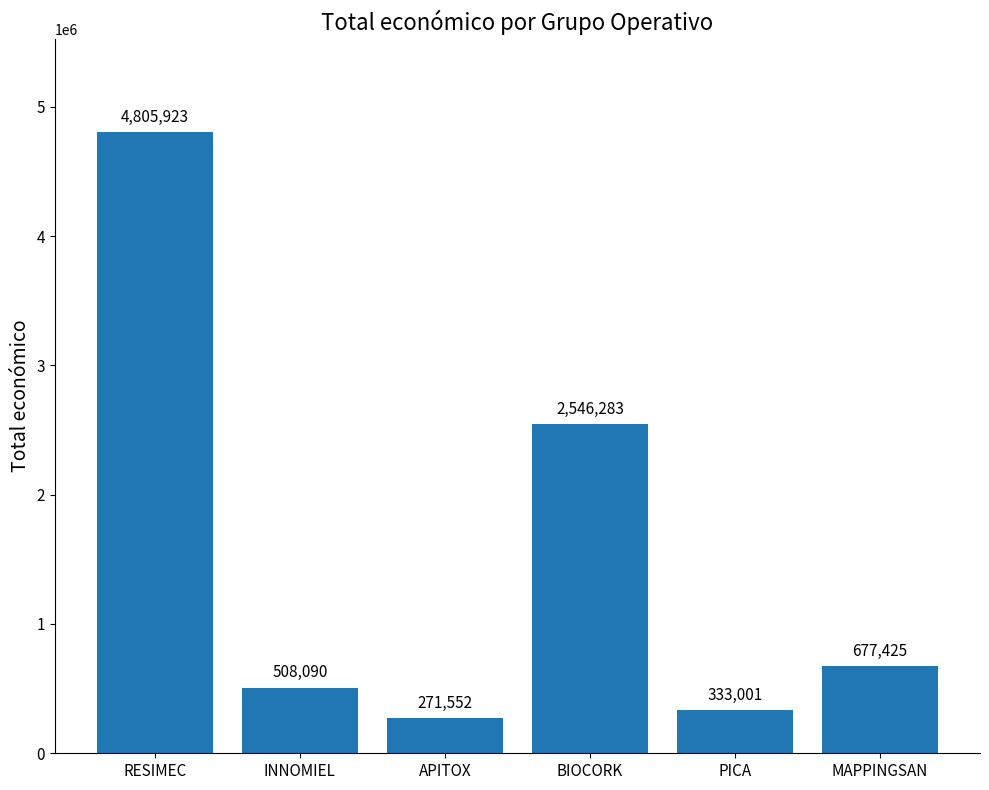

Rank the categories by value from lowest to highest.

APITOX, PICA, INNOMIEL, MAPPINGSAN, BIOCORK, RESIMEC